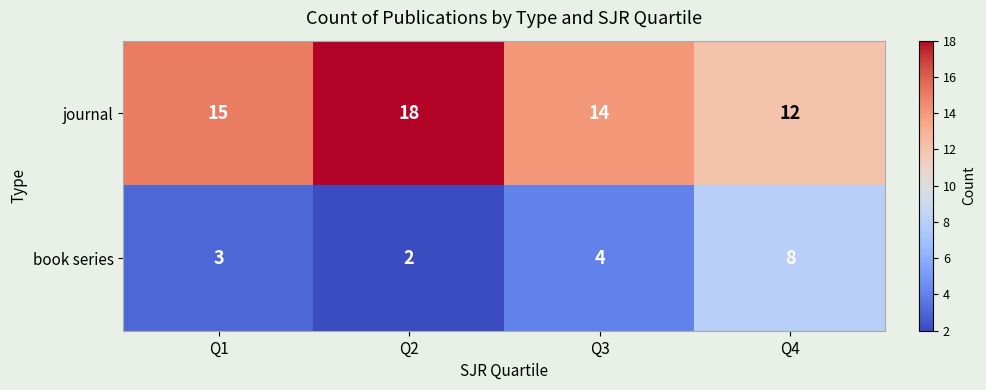

Reading left to right, extract all data points from this chart.

journal: Q1=15	Q2=18	Q3=14	Q4=12
book series: Q1=3	Q2=2	Q3=4	Q4=8